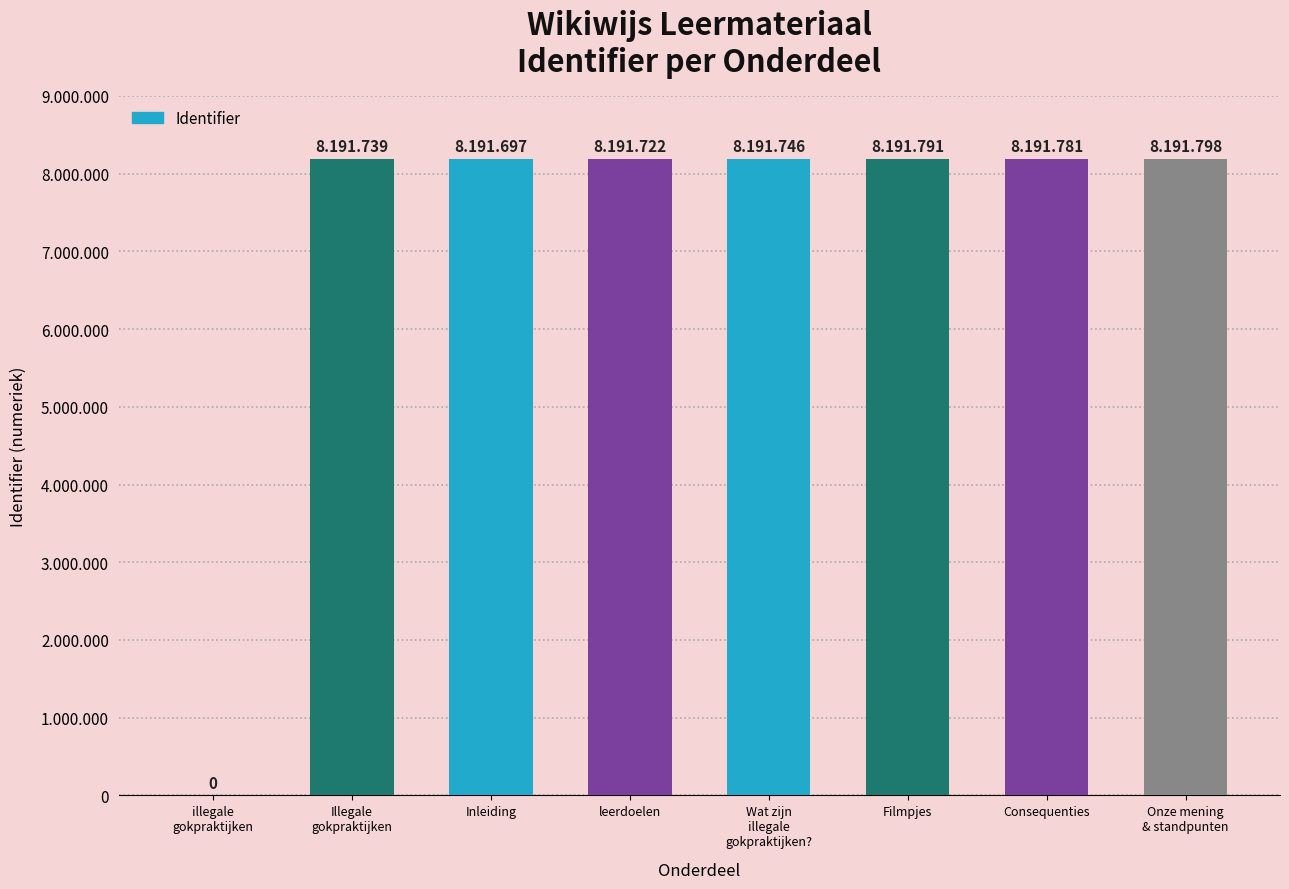

What is the average value?

7167784